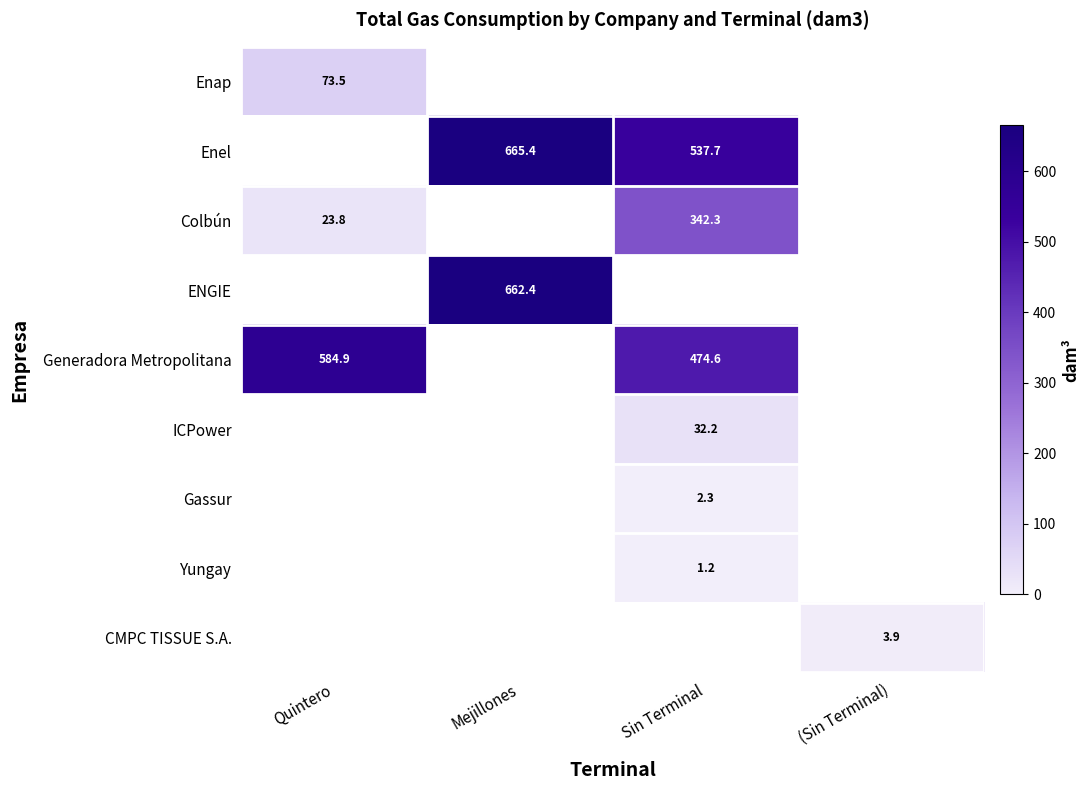

Is it true that Generadora Metropolitana equals 280.3 at Quintero?

False